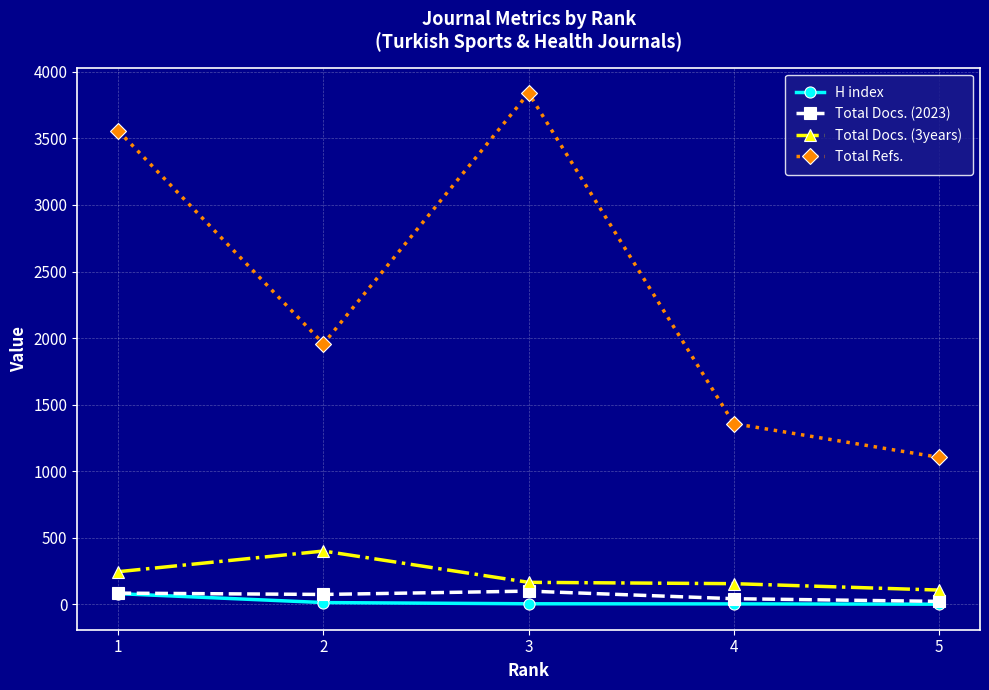

How many interior local peaks does the Total Refs. series have?

1